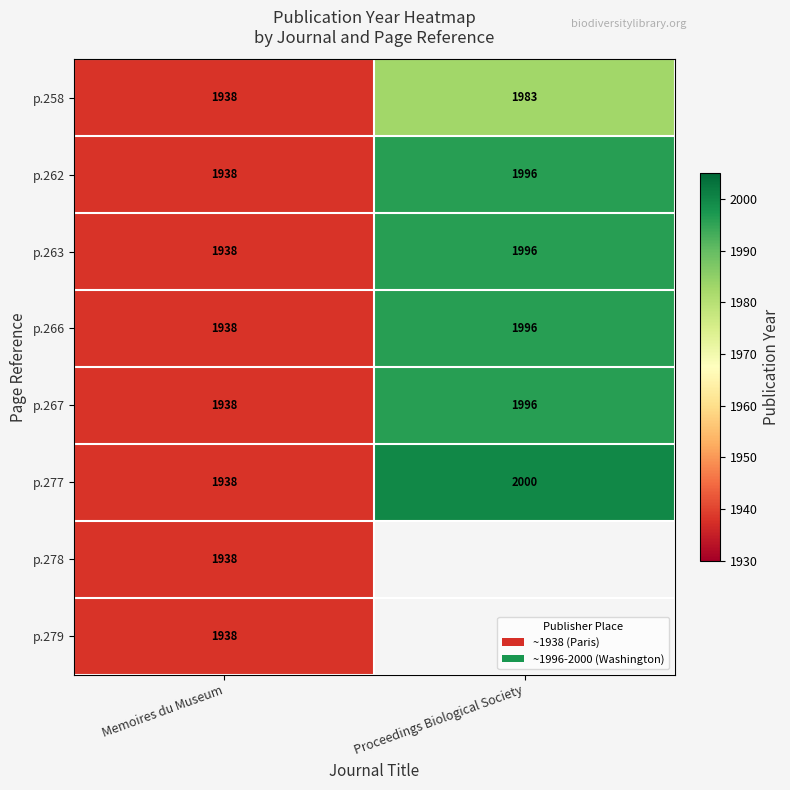

Is the value of p.277 at Proceedings Biological Society greater than the value of p.263 at Memoires du Museum?

Yes